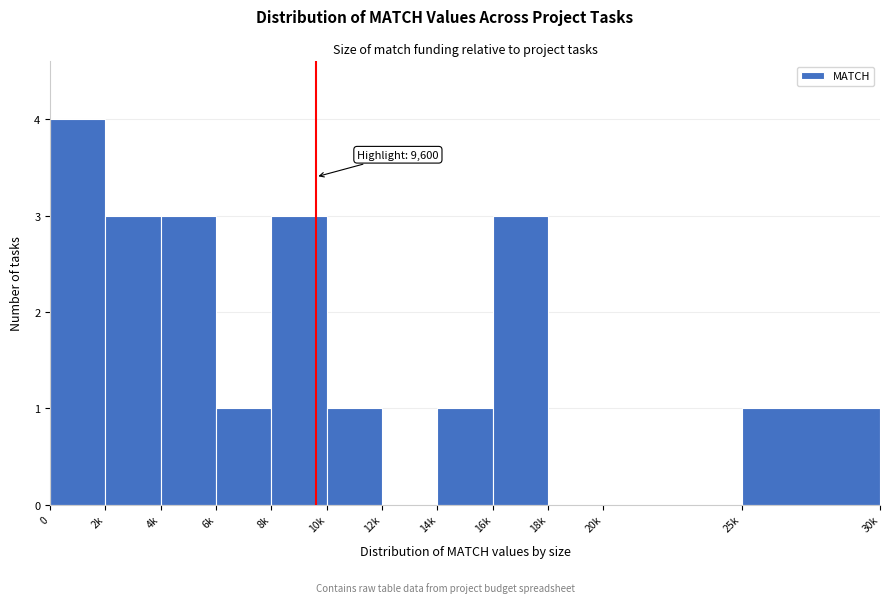

Reading right to left, list all the values displayed in this chart.

25k=1	20k=0	18k=0	16k=3	14k=1	12k=0	10k=1	8k=3	6k=1	4k=3	2k=3	0=4